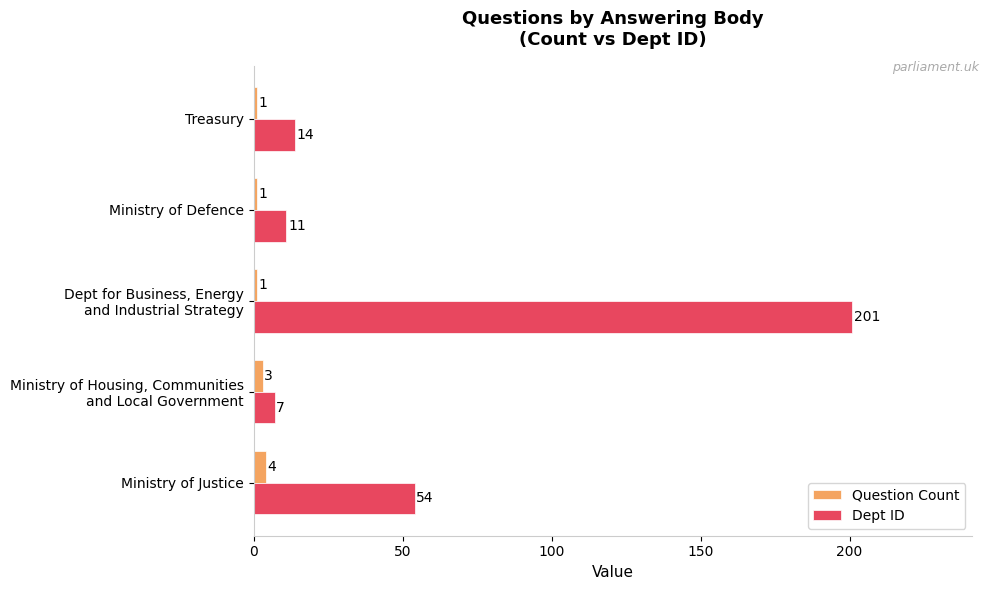

Rank the series by their average value, from highest to lowest.

Dept ID, Question Count